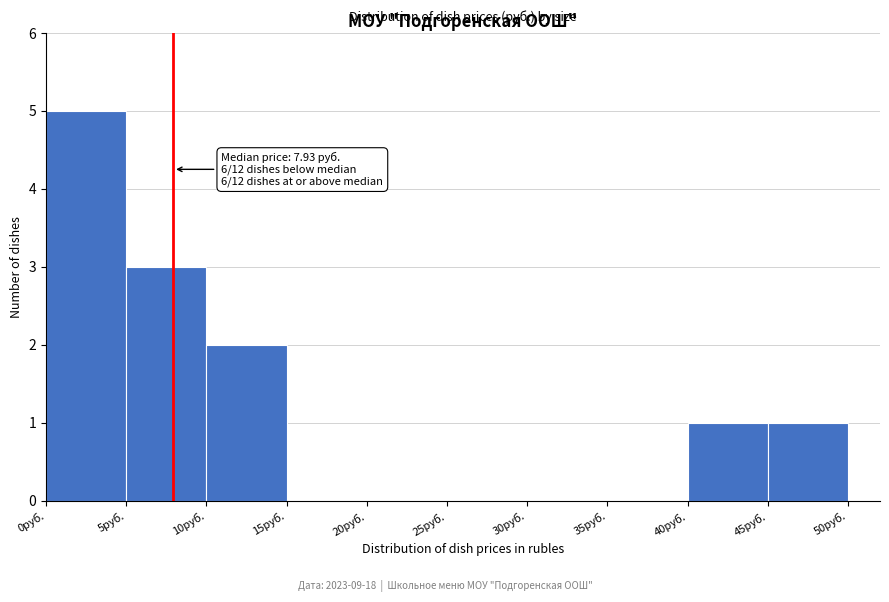

Which range on the x-axis has the tallest bar?

0 to 5